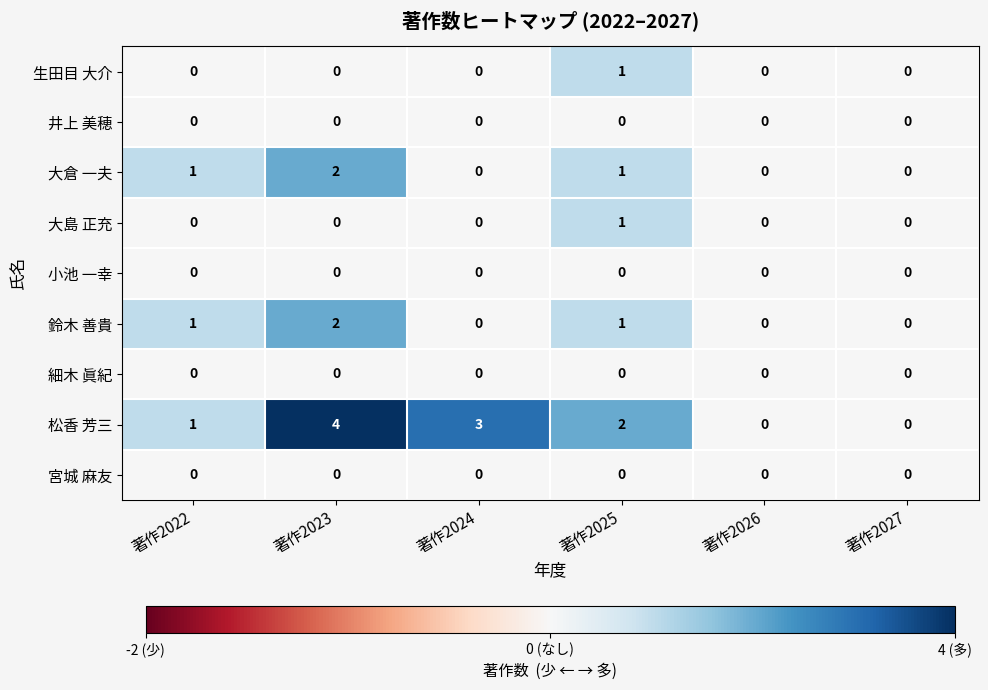

What is the maximum value shown in the chart?

4